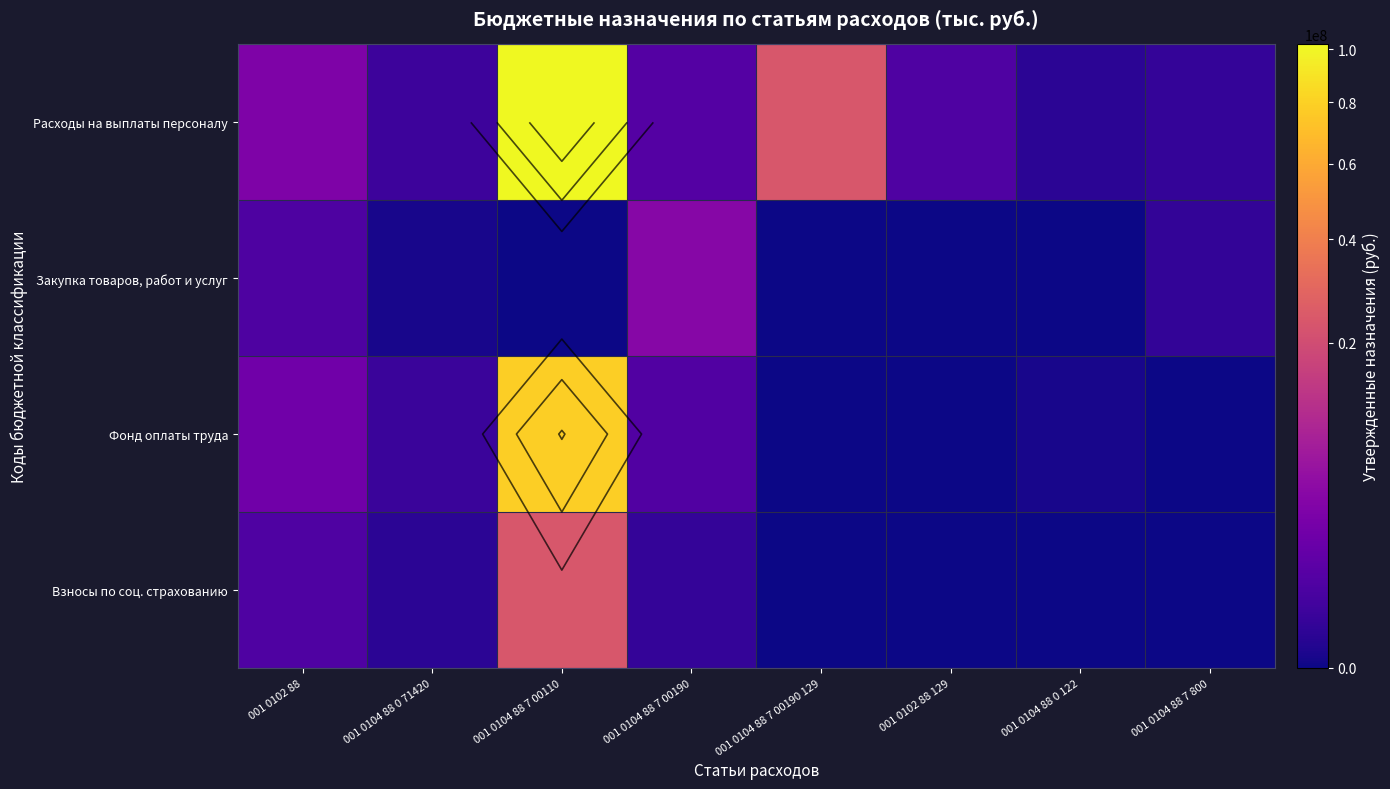

How many values in Фонд оплаты труда are above zero?

5